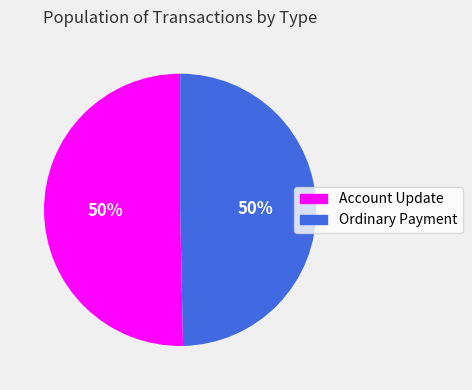

To the nearest percent, what is the combined percentage of Account Update and Ordinary Payment?

100%